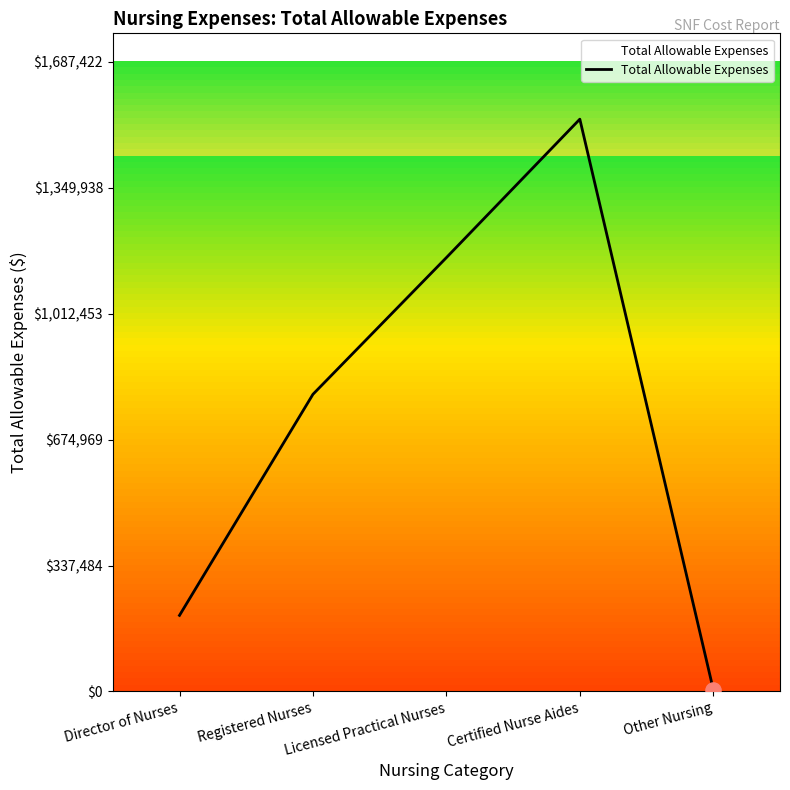

What is the change in value from Director of Nurses to Certified Nurse Aides?

+1330223